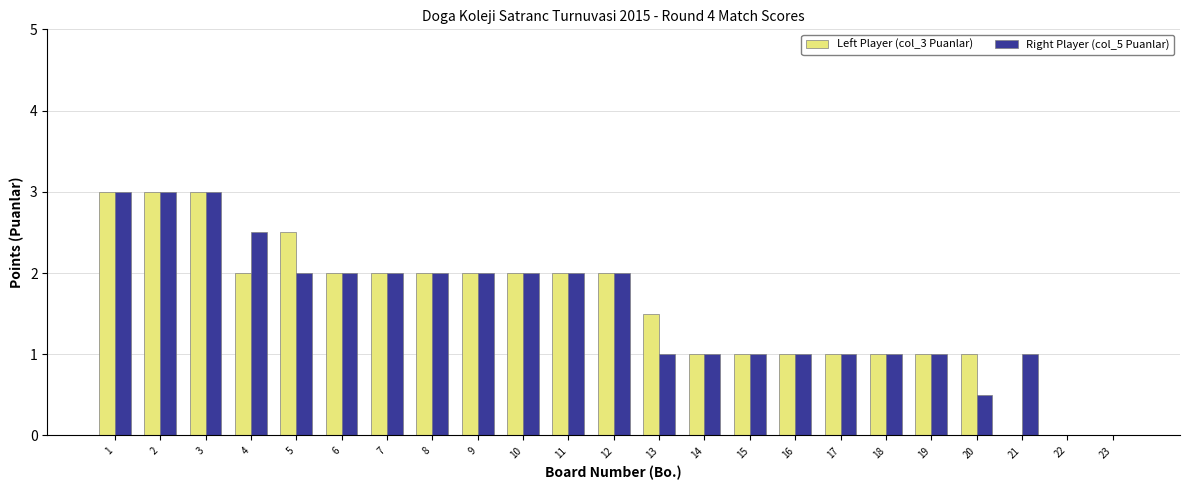

Does the chart contain stacked bars?

No